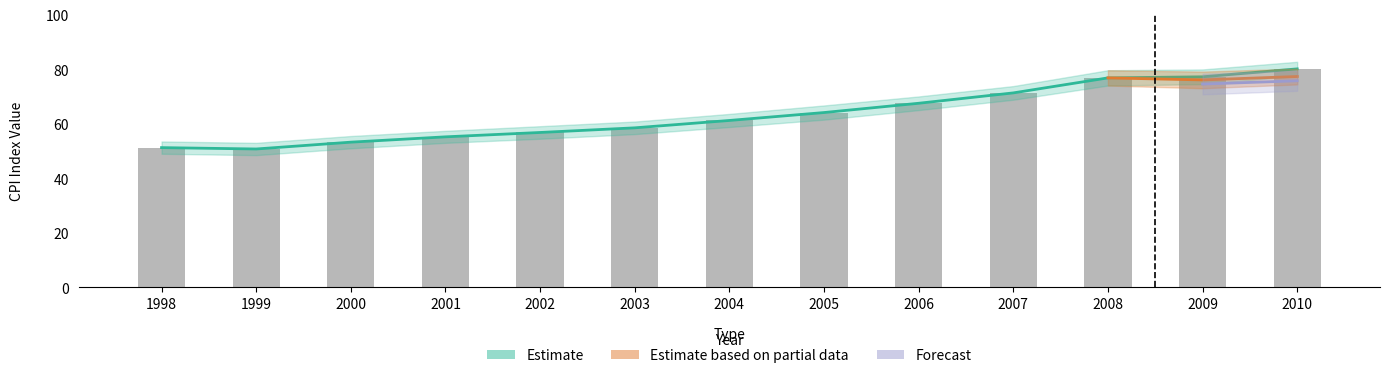

Where does the data first go above 61?

2004